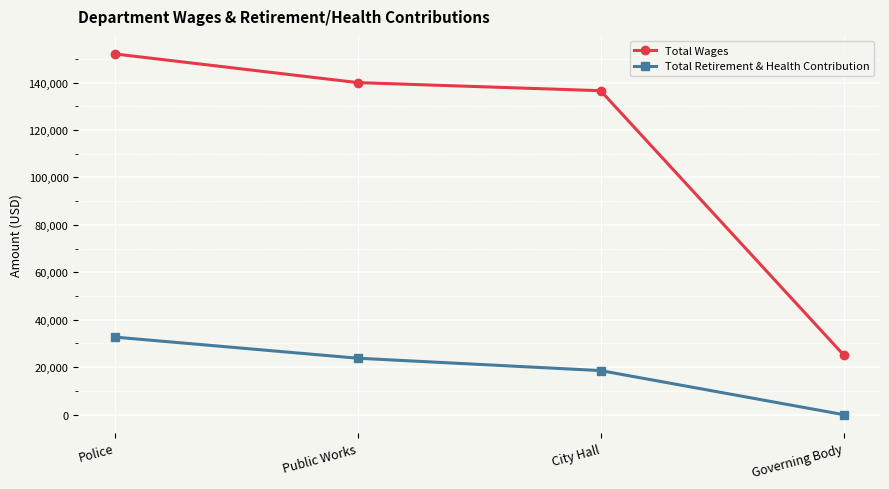

True or false: Total Wages and Total Retirement & Health Contribution intersect in this chart.

False